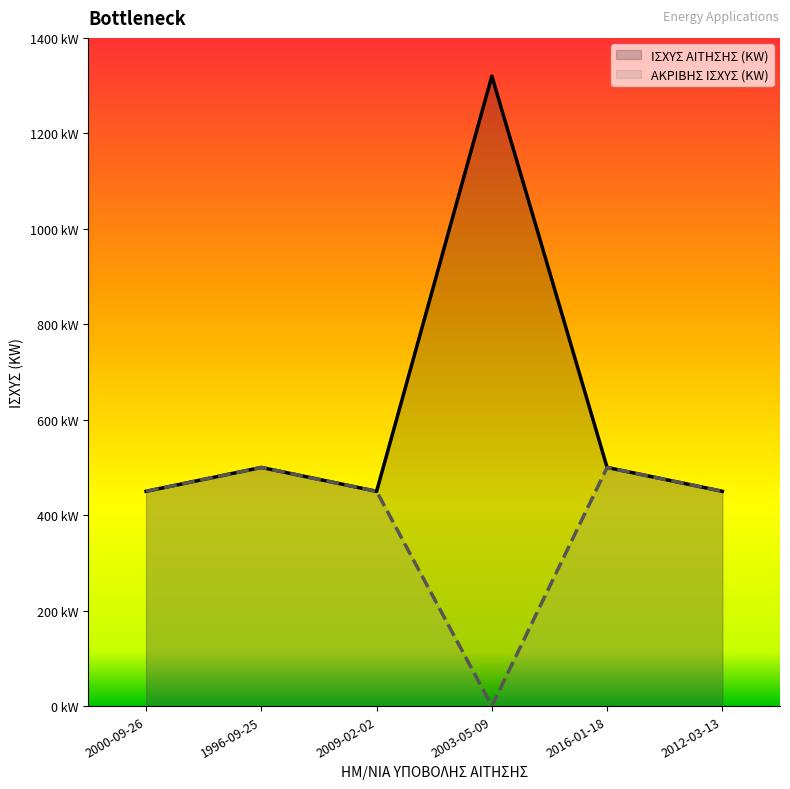

Which series changed the most between 2000-09-26 and 1996-09-25?

ΙΣΧΥΣ ΑΙΤΗΣΗΣ (KW)